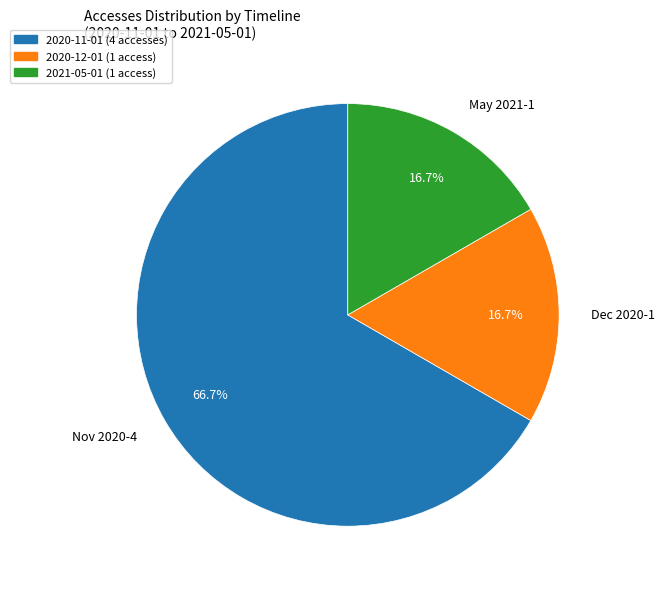

Count the number of slices in the pie.

3